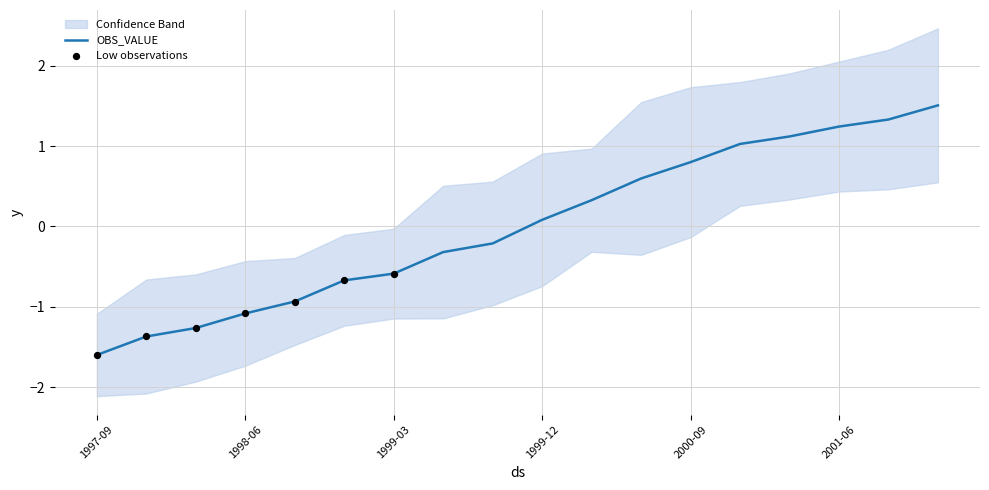

What is the change in value from 1999-06 to 2001-06?

+1.6